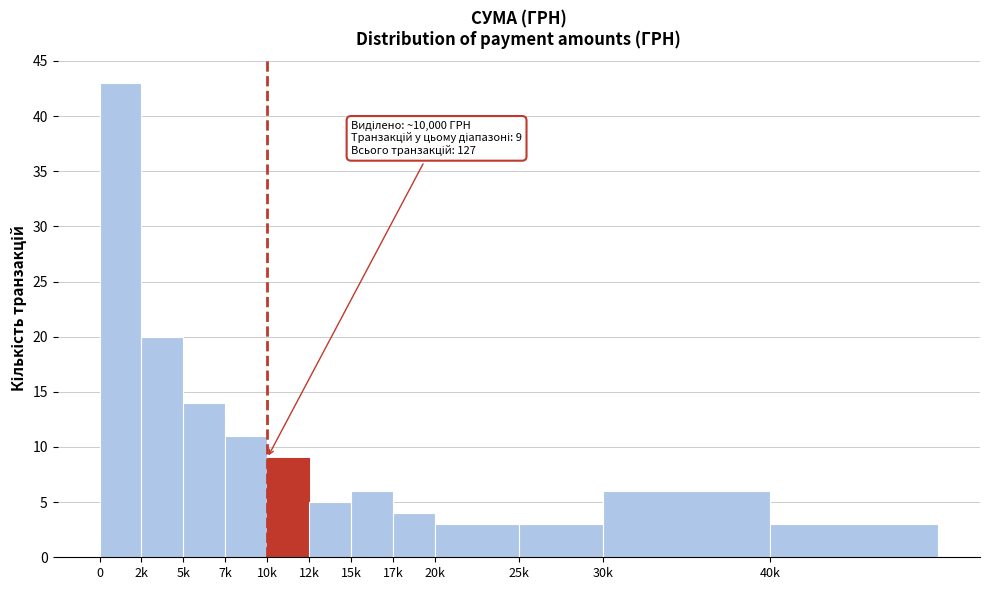

Reading left to right, what are all the values shown in this chart?

0=43	2k=20	5k=14	7k=11	10k=9	12k=5	15k=6	17k=4	20k=3	25k=3	30k=6	40k=3